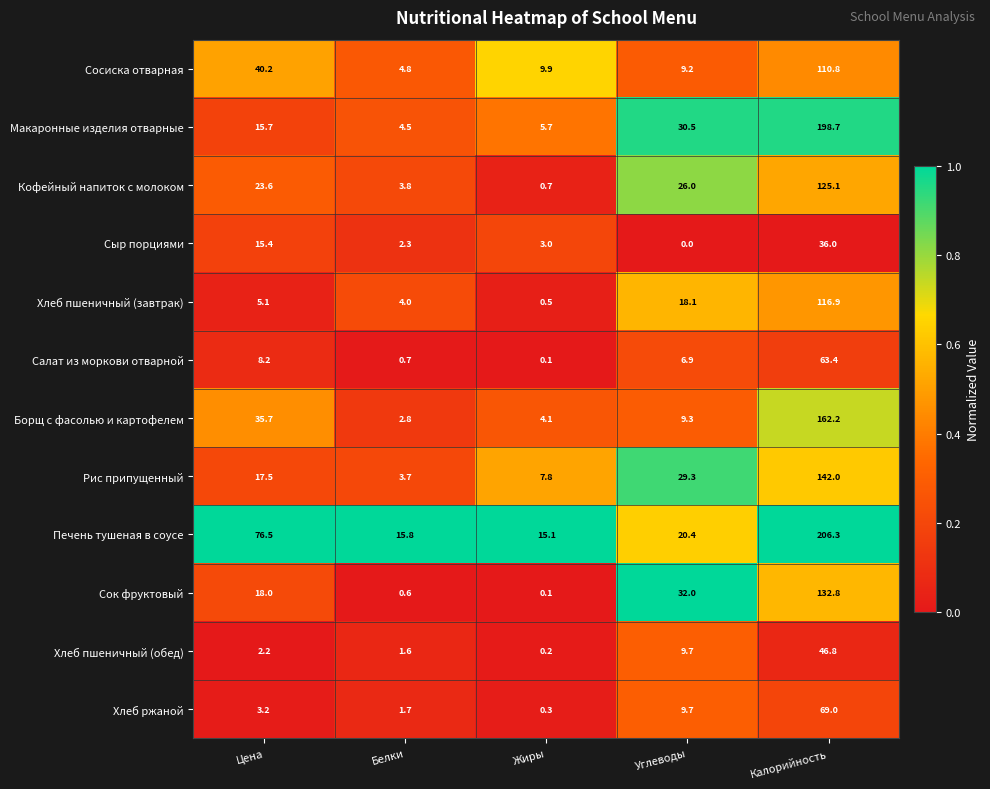

At which category does the chart reach its peak across all series?

Калорийность